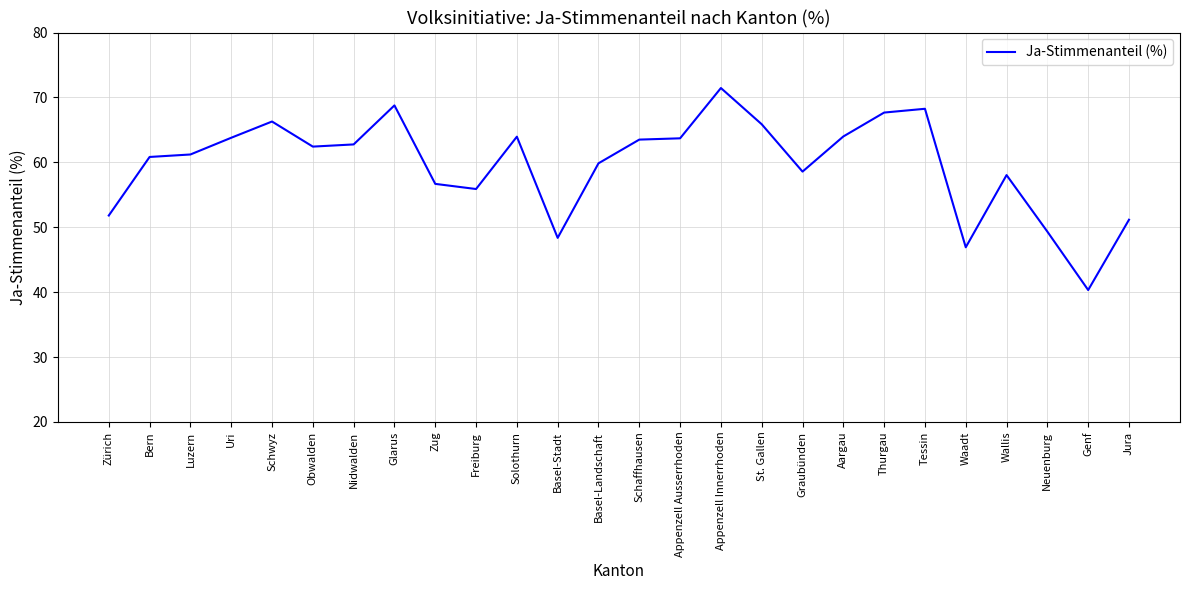

What is the change in value from Appenzell Innerrhoden to St. Gallen?

-5.6